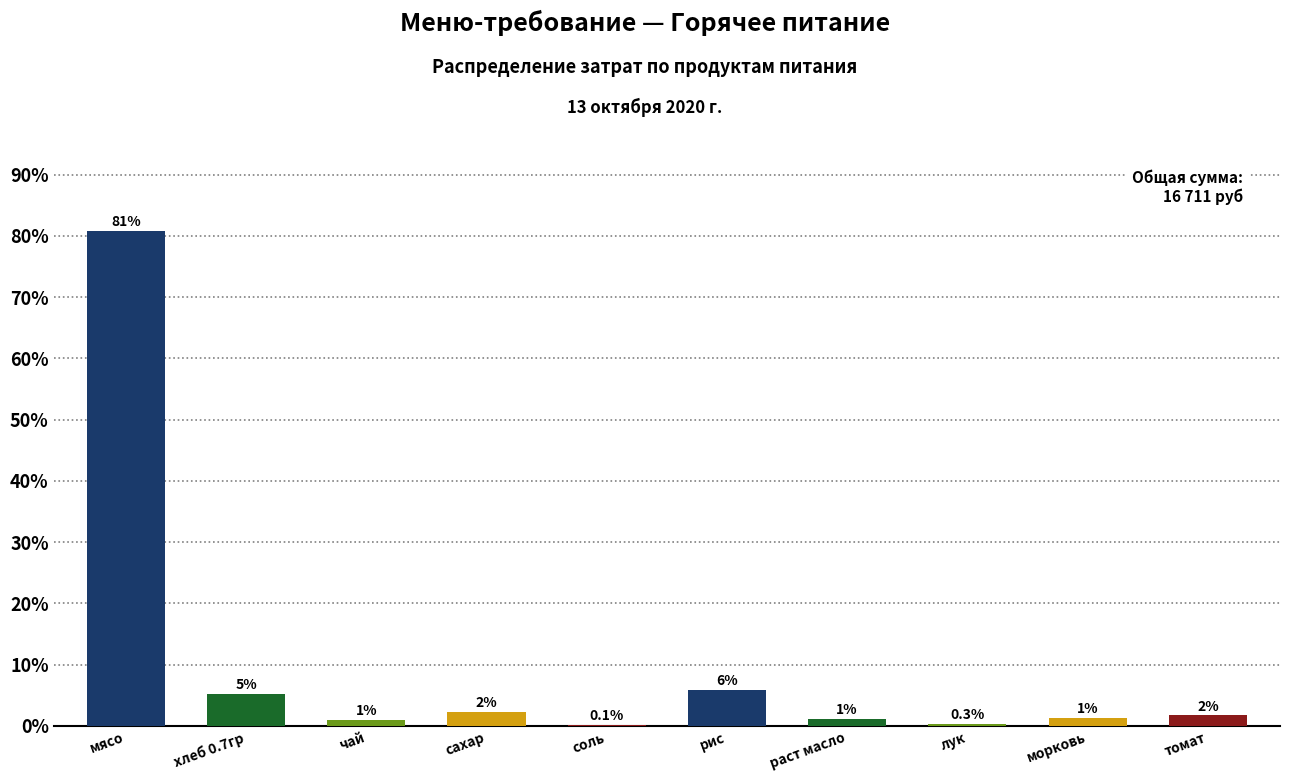

What is the greatest value displayed?

80.8